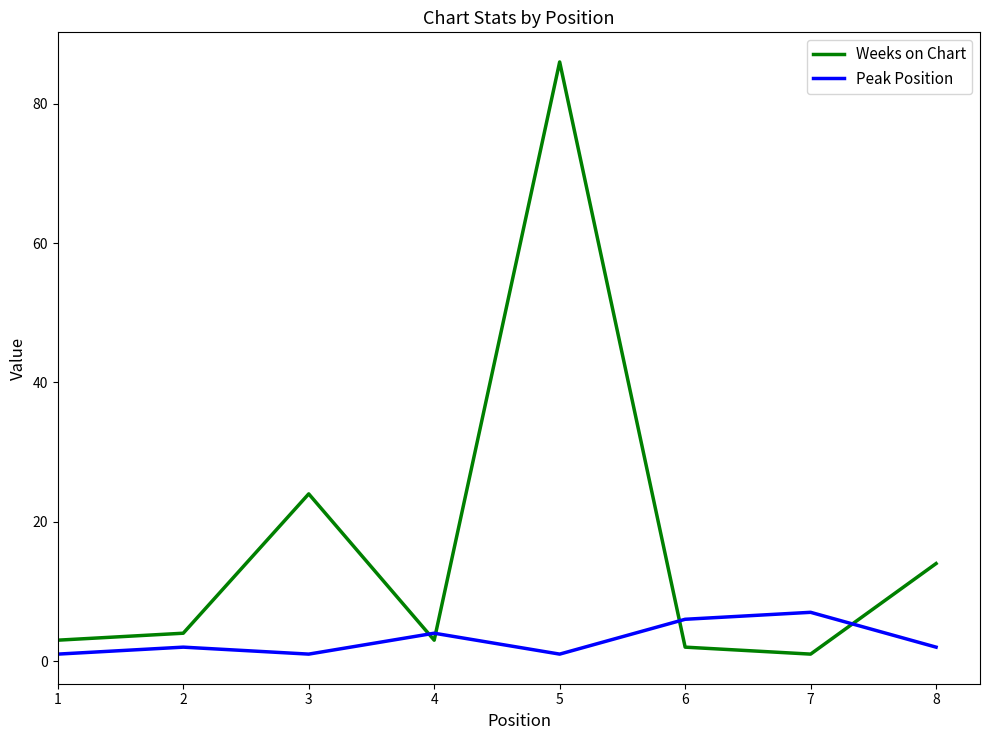

What is the average value of the Weeks on Chart series?

17